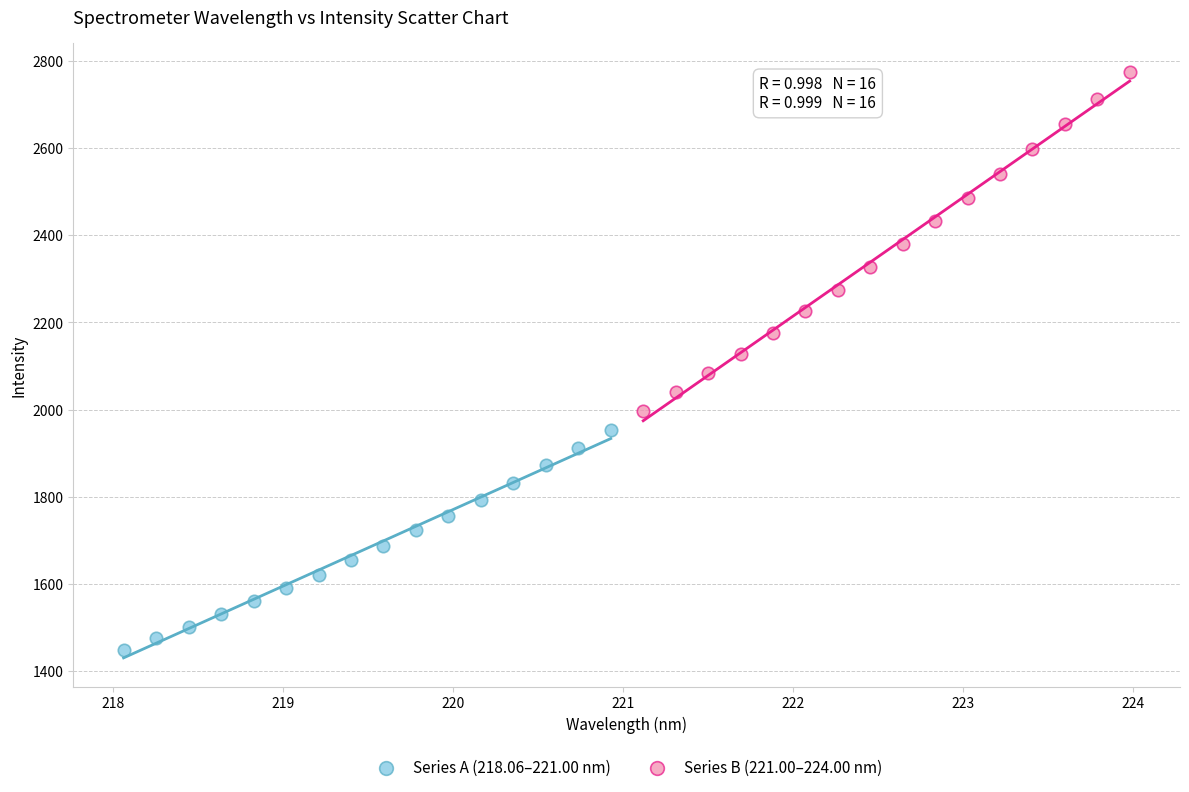

What are all the series names shown in the legend?

Series A (218.06–221.00 nm), Series B (221.00–224.00 nm)